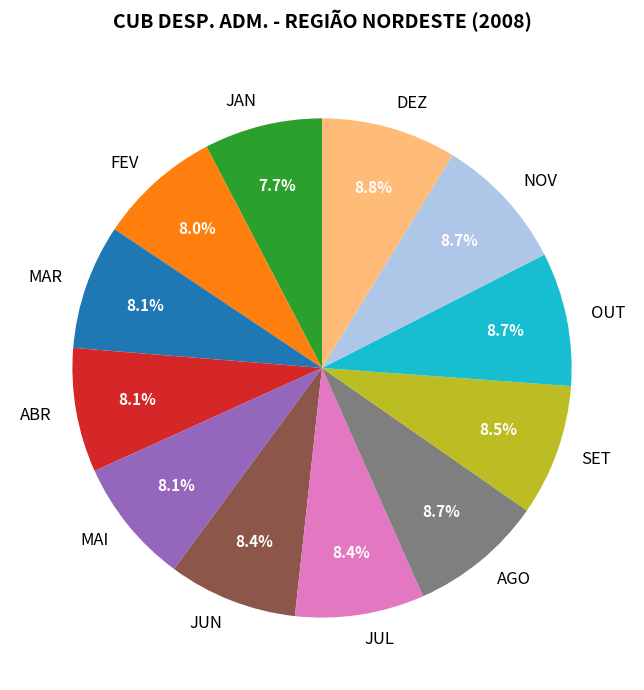

What is the ratio of the value at AGO to the value at FEV?

1.1